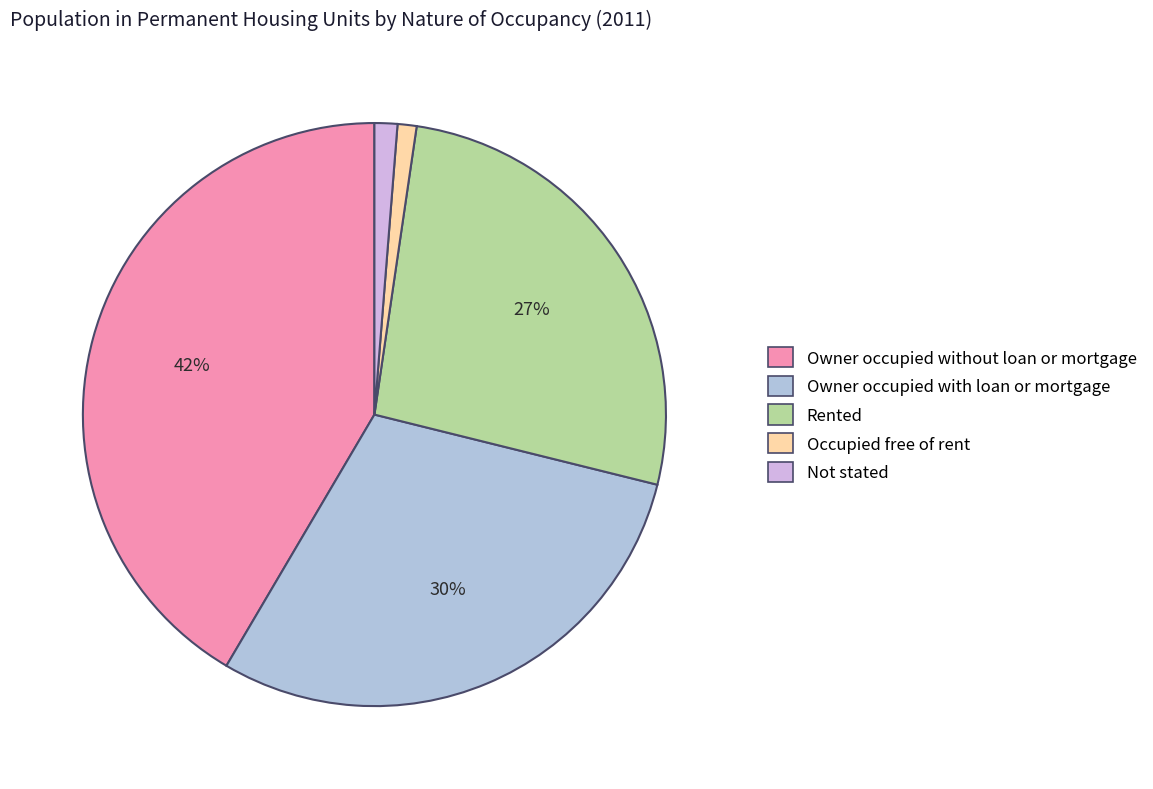

Between Not stated and Occupied free of rent, which is larger?

Not stated